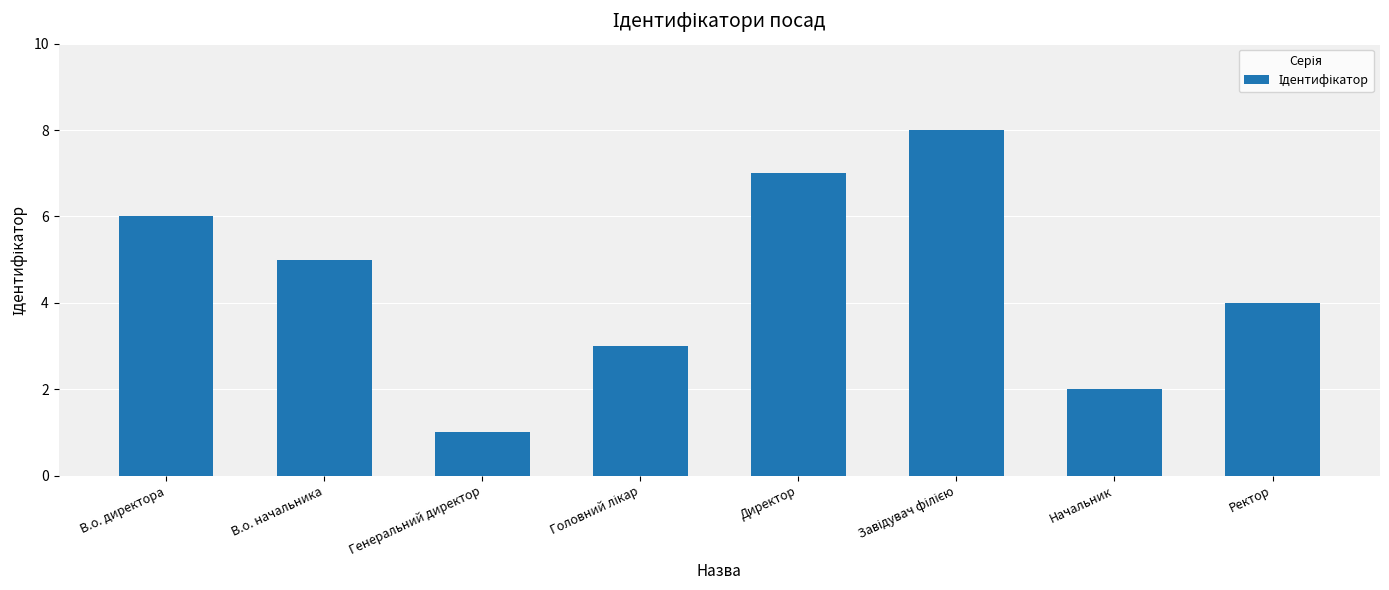

What is the difference between the maximum and minimum values?

7